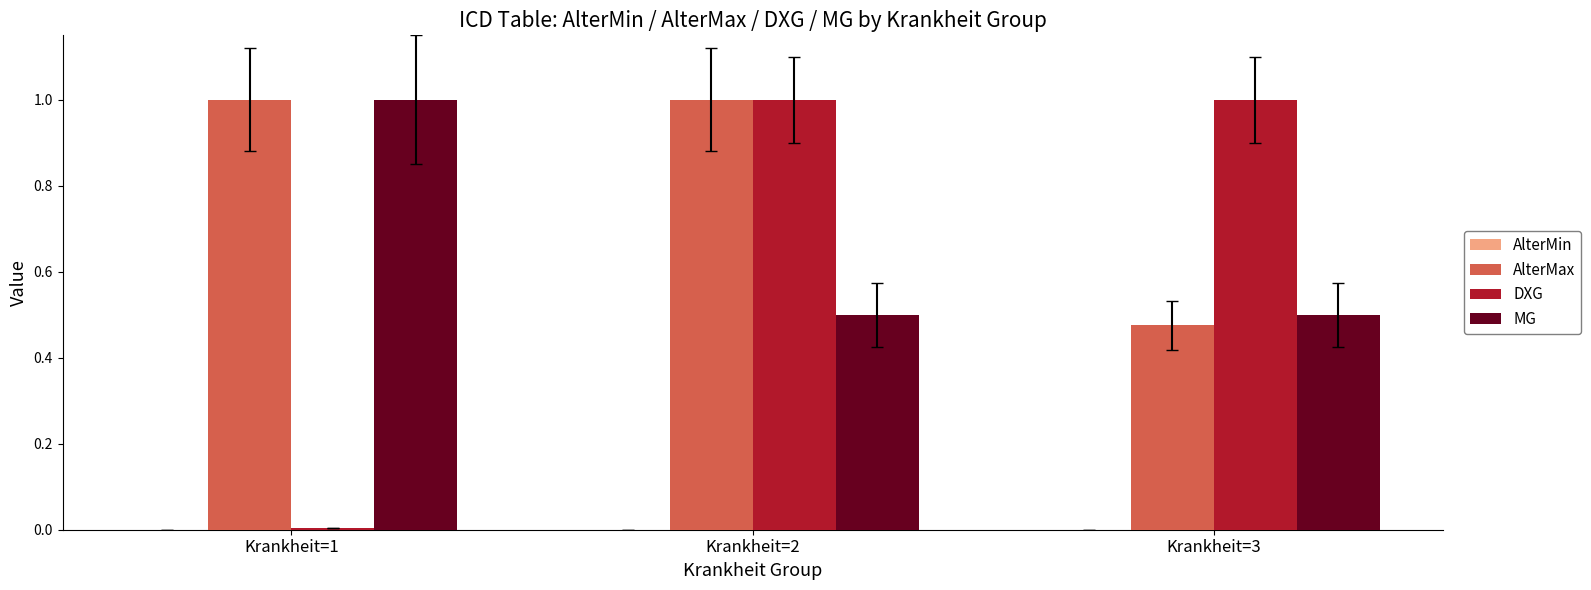

How many distinct data groups are displayed?

3